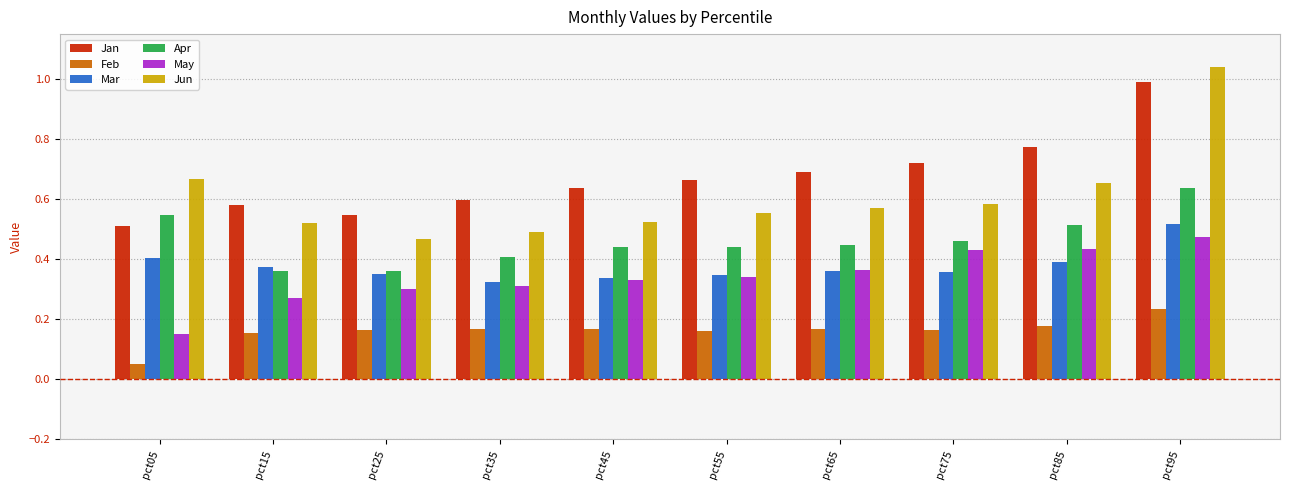

Count the number of data series in this chart.

6